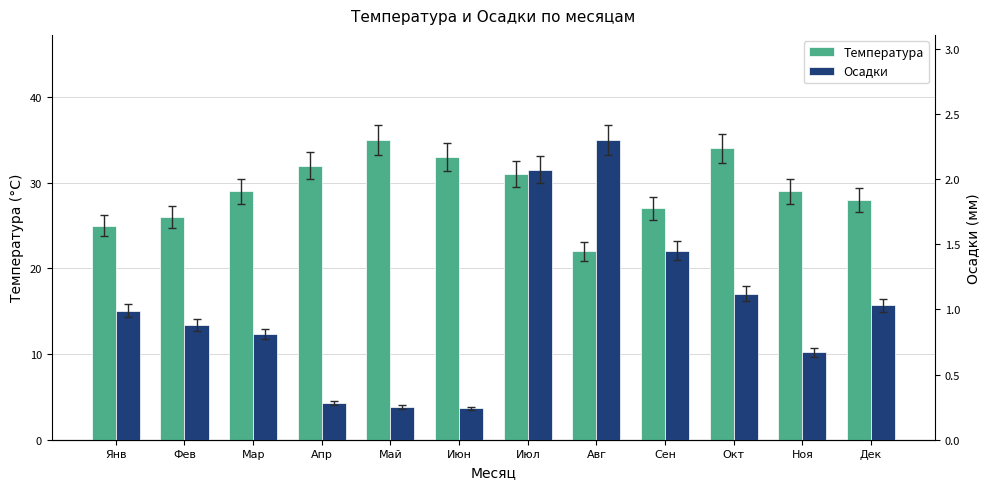

What is the label of the 3rd bar from the left?

Мар